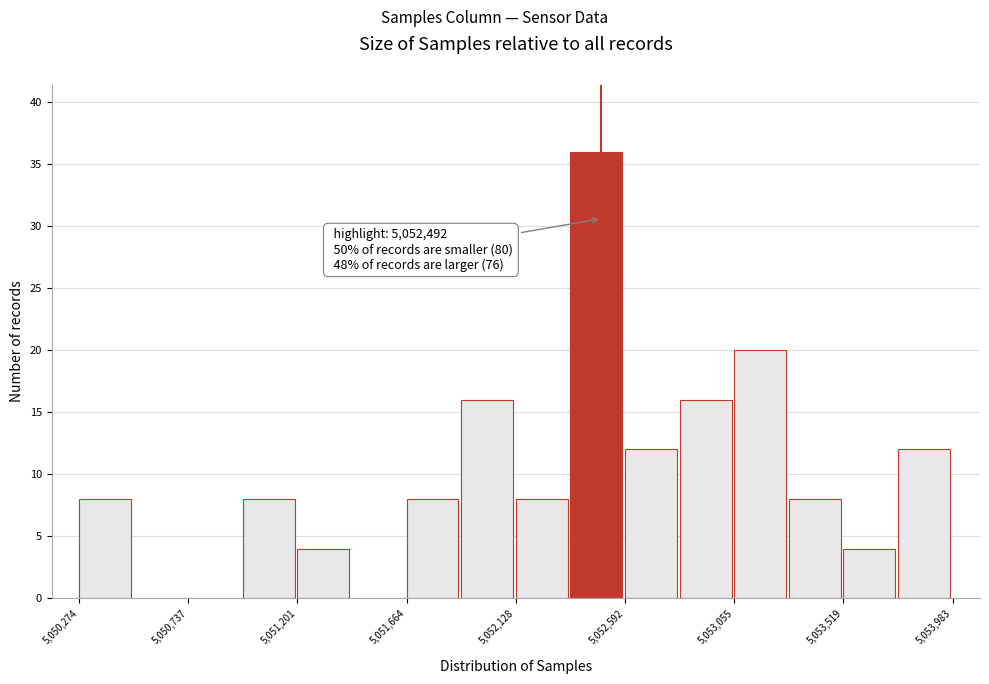

Which range on the x-axis has the tallest bar?

5052350 to 5052600